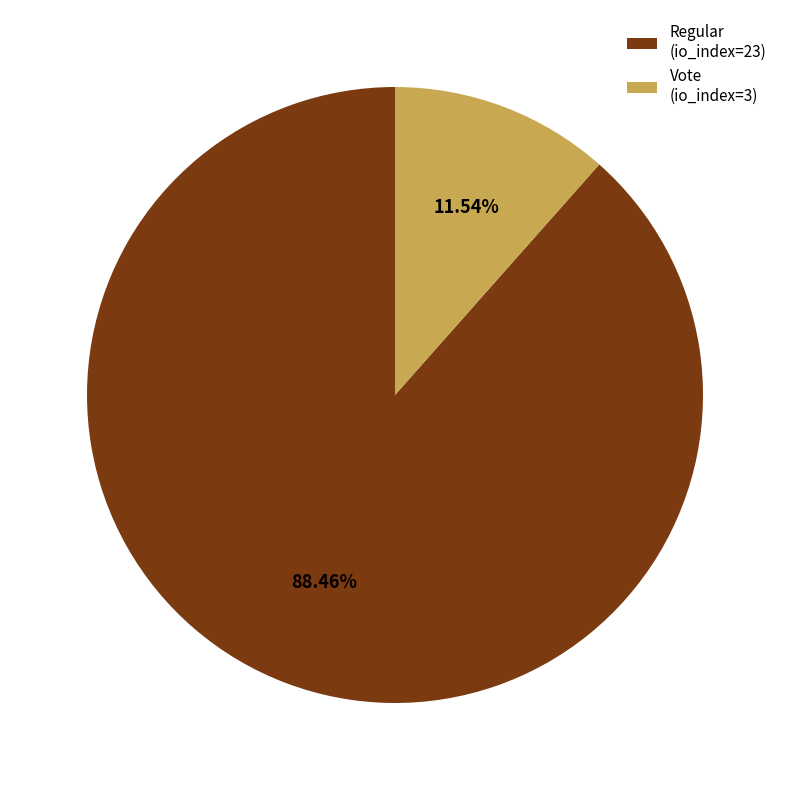

To the nearest percent, what percentage of the pie is Regular (io_index=23)?

88%